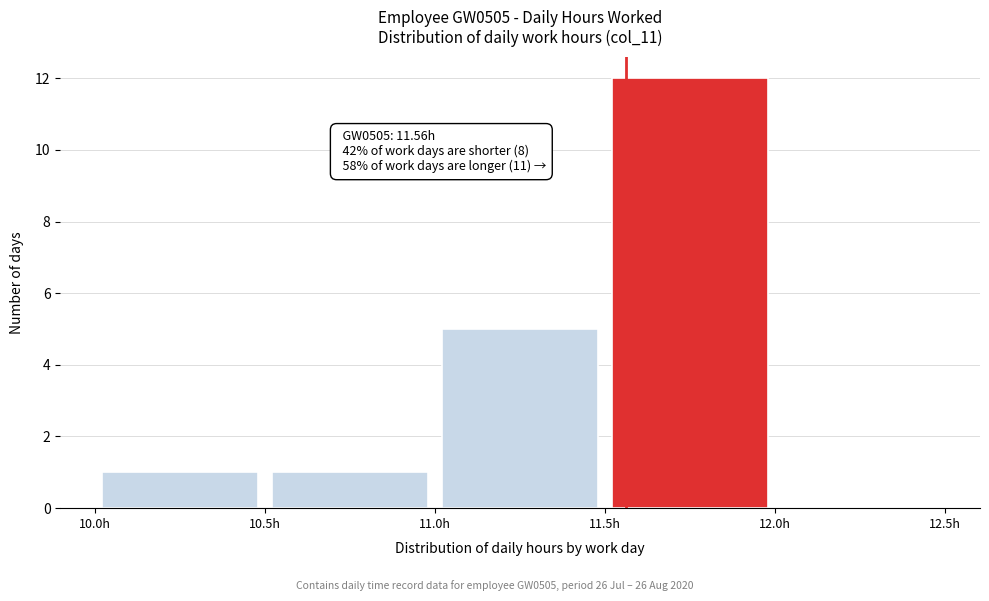

Which range on the x-axis has the tallest bar?

11.5 to 12.0